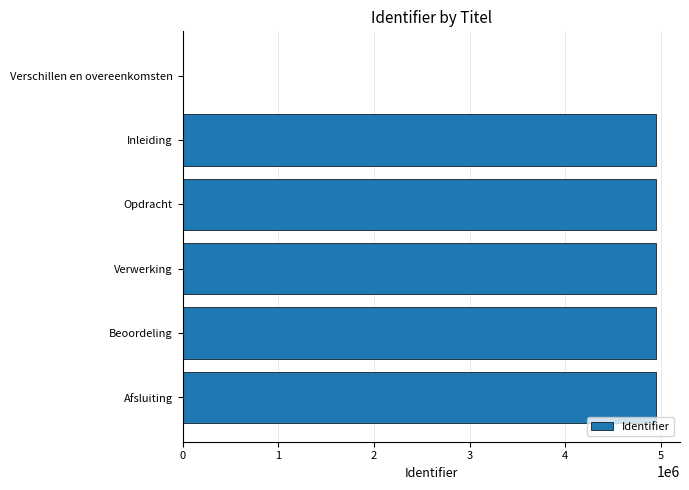

What is the ratio of the value at Inleiding to the value at Afsluiting?

1.0